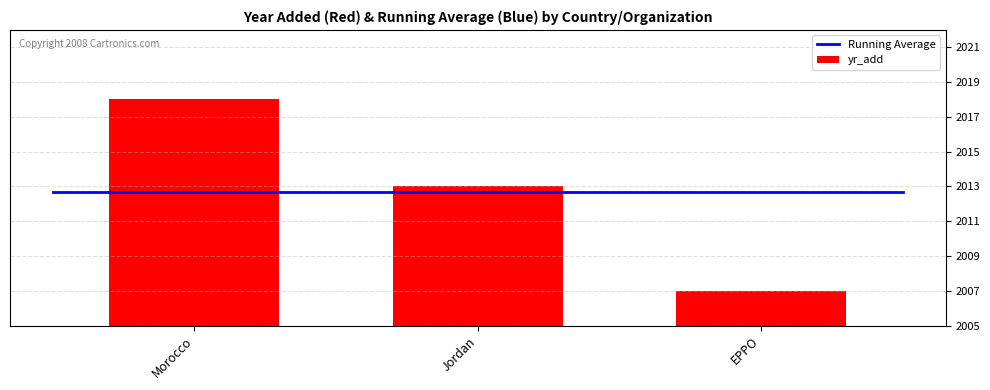

Count the values in the range 2 to 13.

3